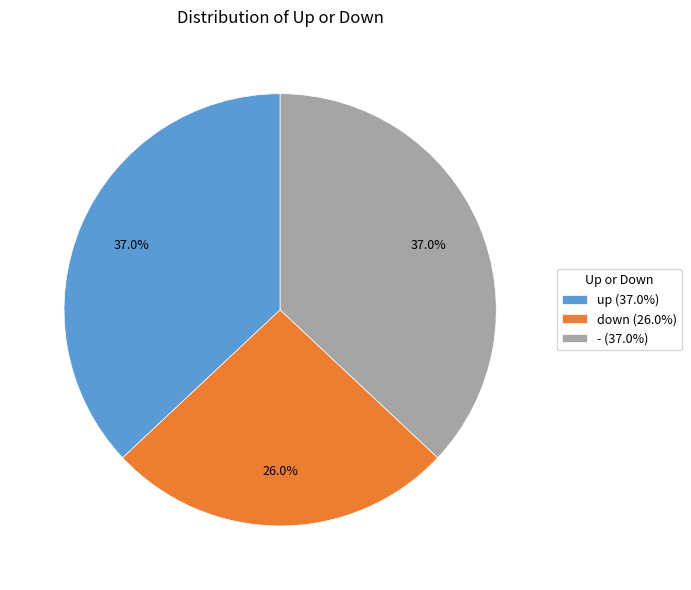

Approximately how many times larger is the value at down (26.0%) compared to - (37.0%)?

0.7